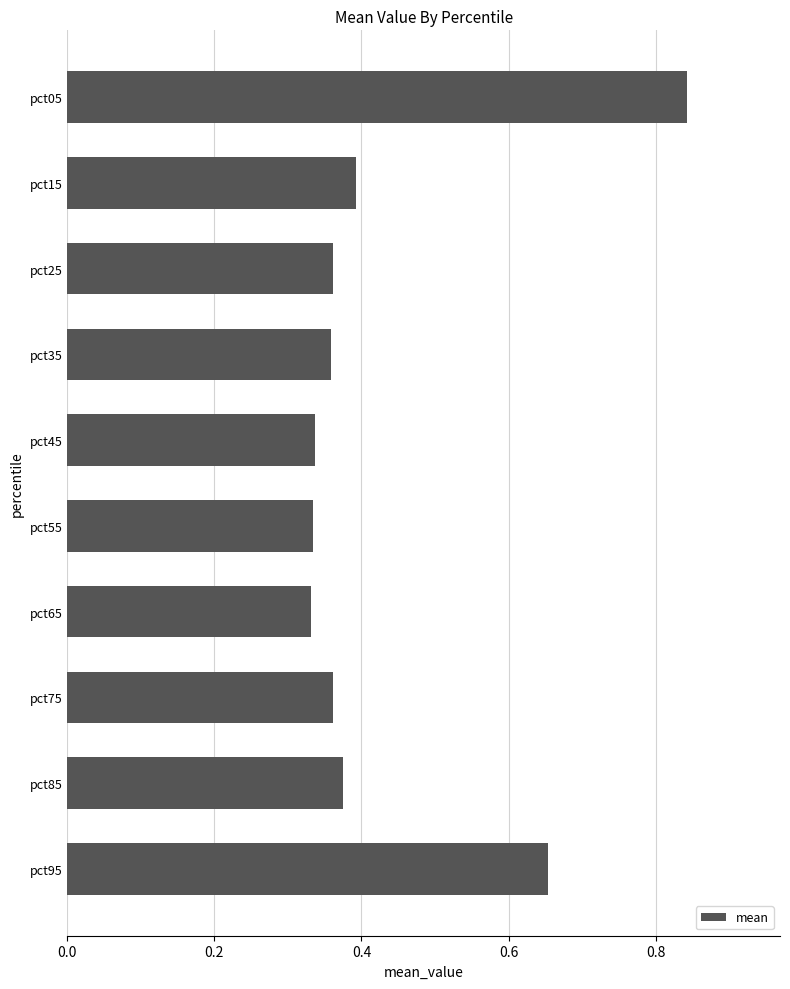

How many bars are there in total?

10